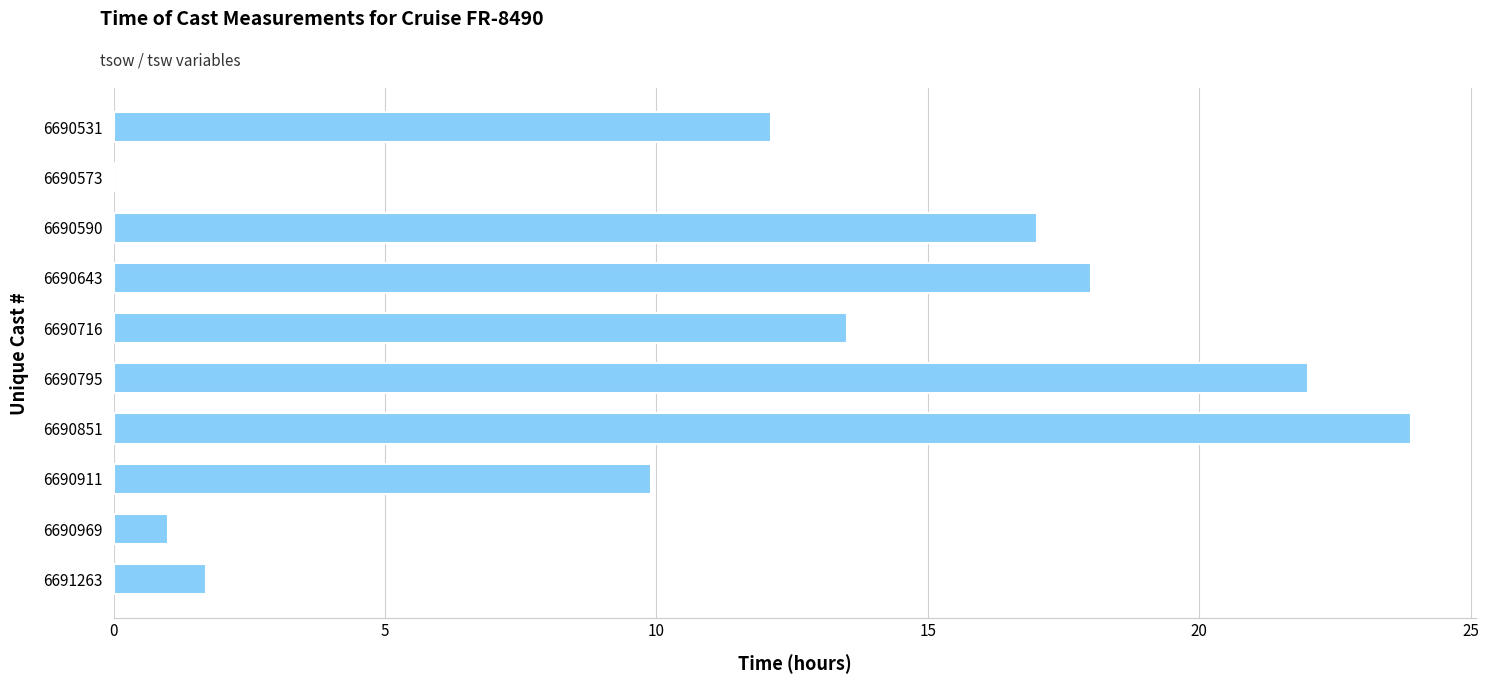

Count the number of data series in this chart.

1